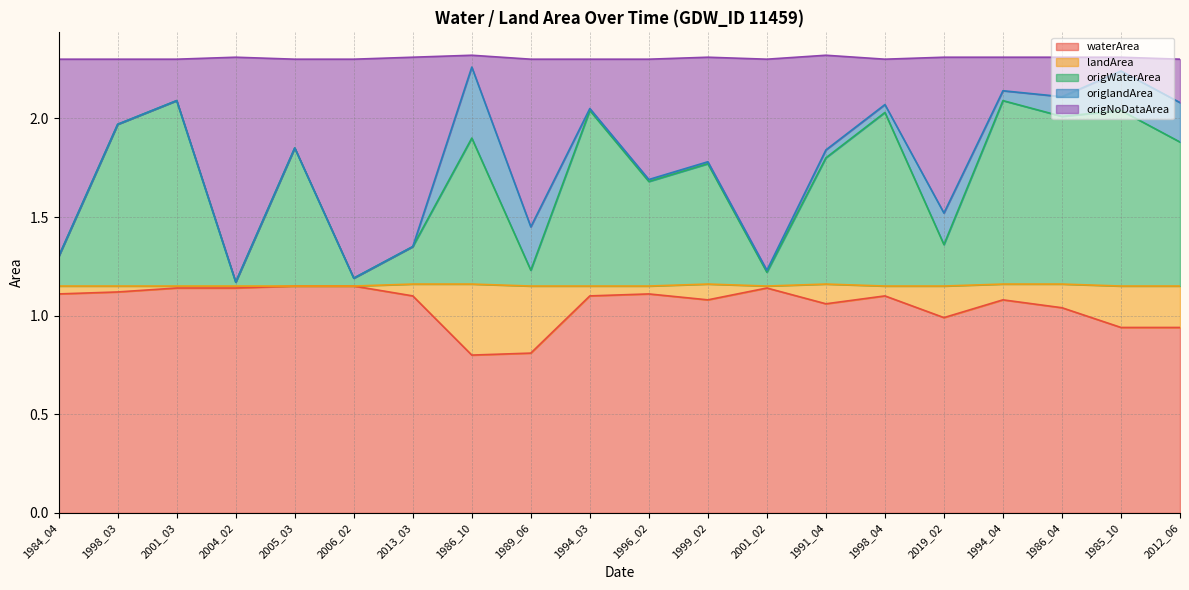

What is the minimum value for waterArea?

0.8